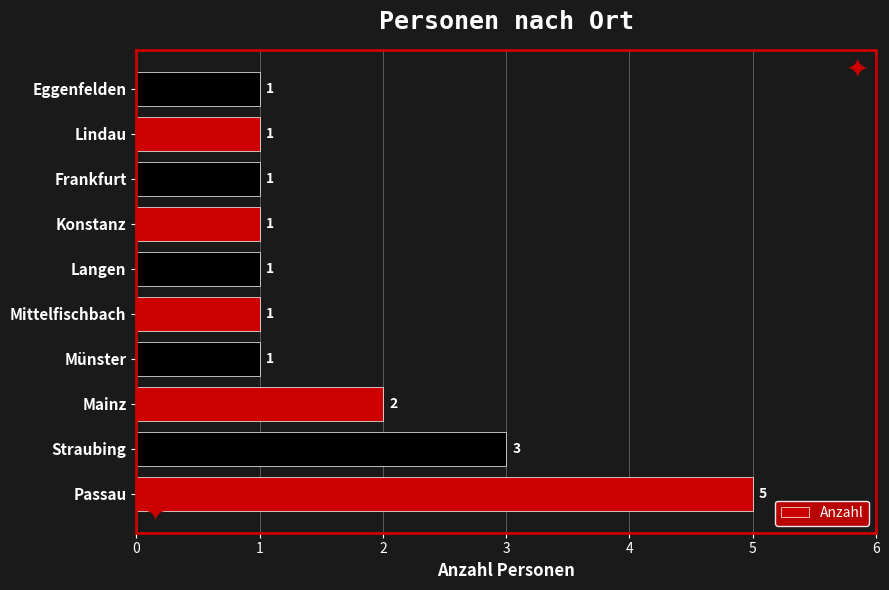

Reading top to bottom, transcribe all the data shown in this chart.

Eggenfelden=1	Lindau=1	Frankfurt=1	Konstanz=1	Langen=1	Mittelfischbach=1	Münster=1	Mainz=2	Straubing=3	Passau=5